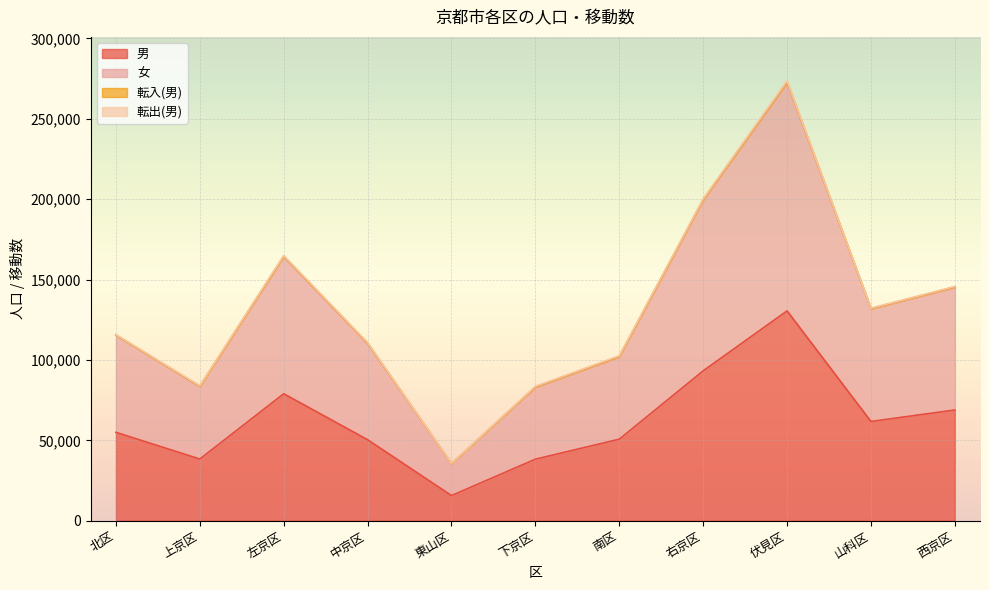

At which label does 男 reach its minimum?

東山区